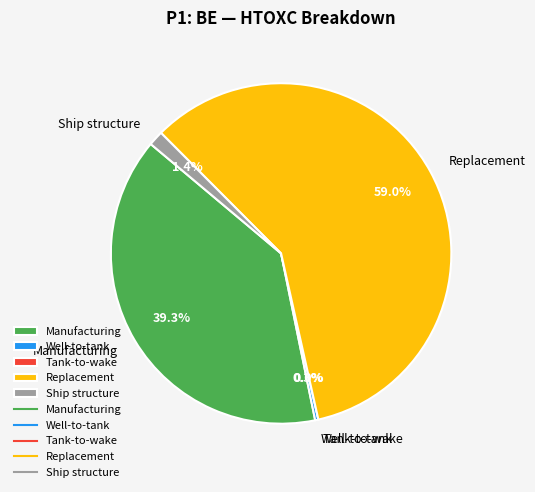

Count the number of slices in the pie.

5